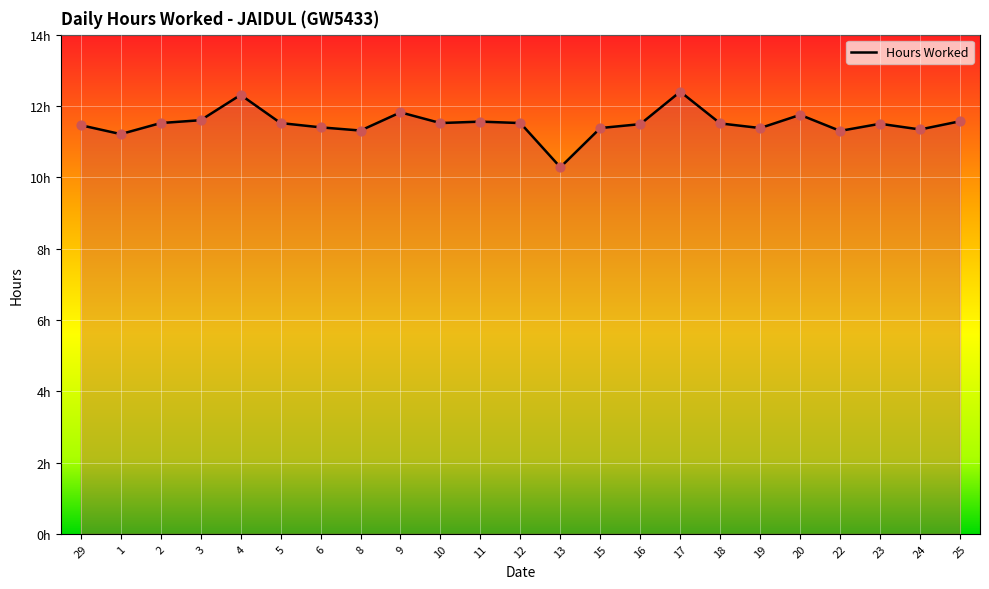

What is the ratio of the value at 3 to the value at 18?

1.0